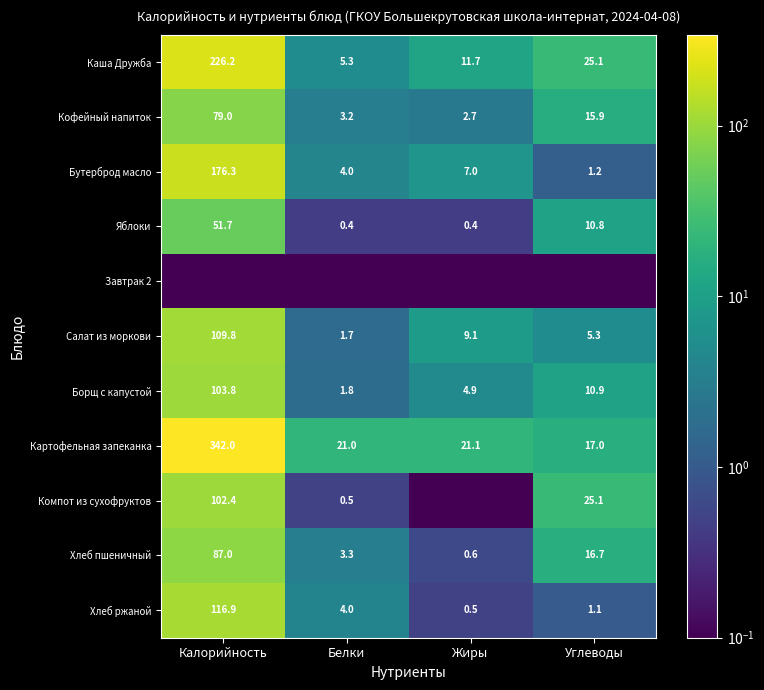

Read the Картофельная запеканка value at Белки.

21.0